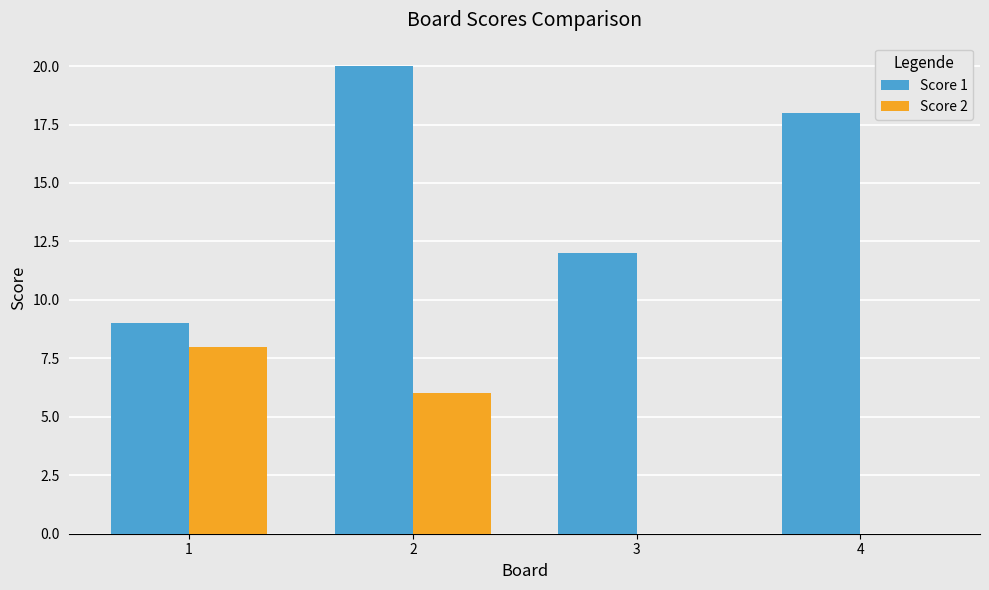

The Score 1 series shows 9 at 1. True or false?

True